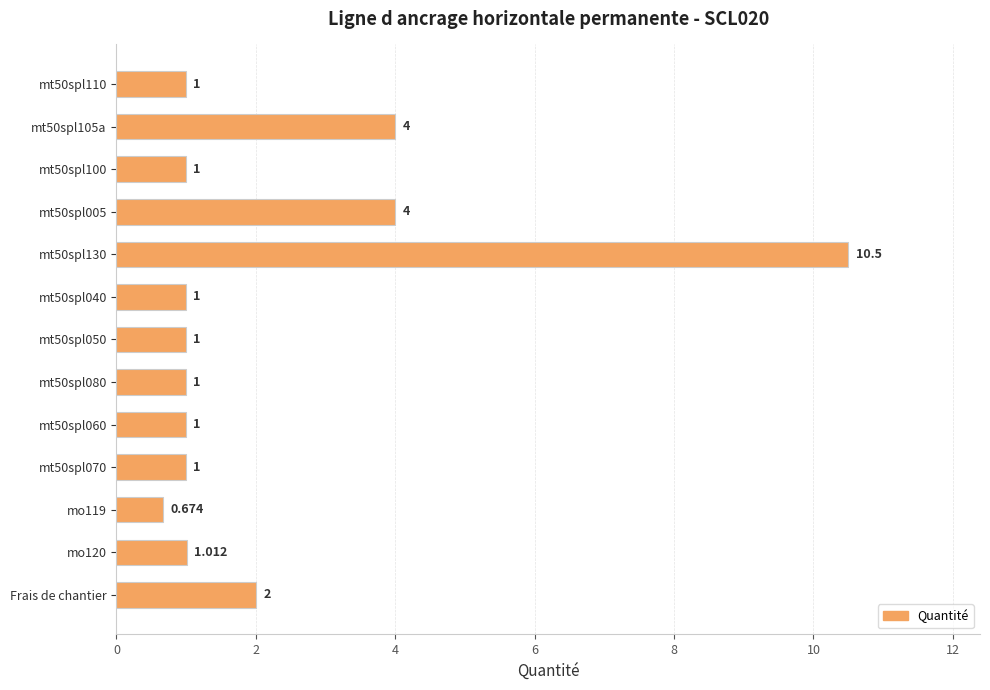

Does the chart contain stacked bars?

No